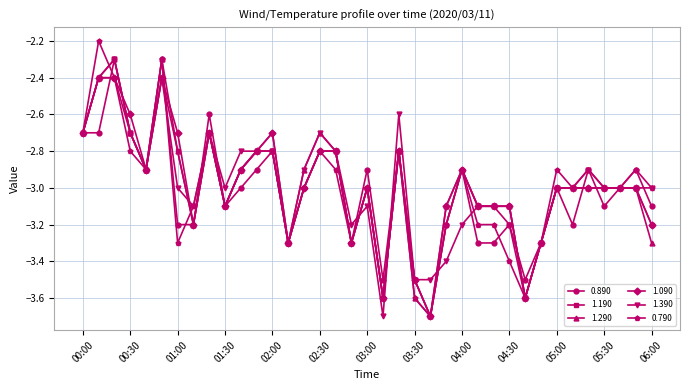

True or false: 0.790 has more than 2 points higher than both neighbors.

True